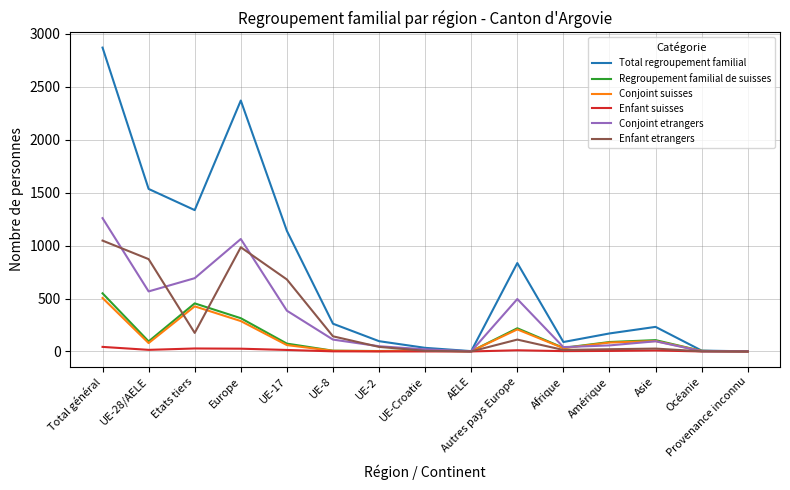

What is the maximum value shown in the chart?

2870